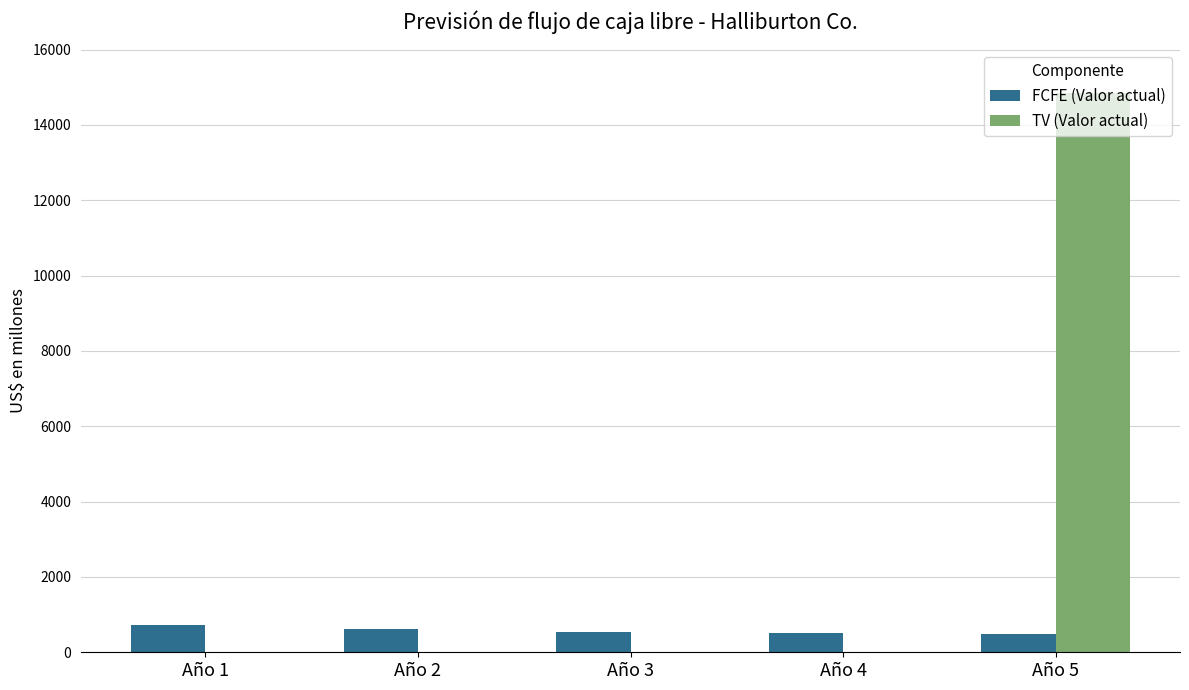

What value does the FCFE (Valor actual) series have at Año 1, to the nearest 5?

730